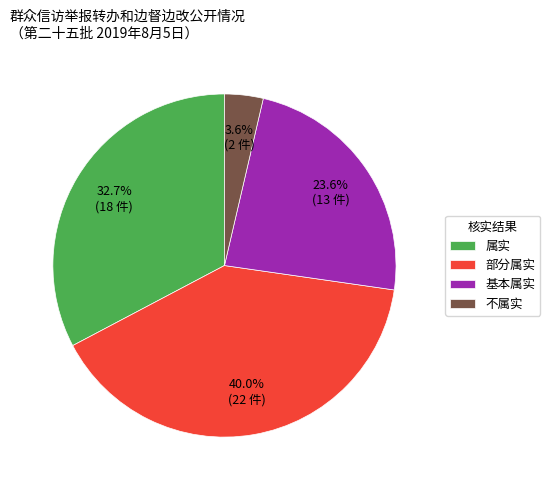

What is the smallest slice in the pie chart?

不属实